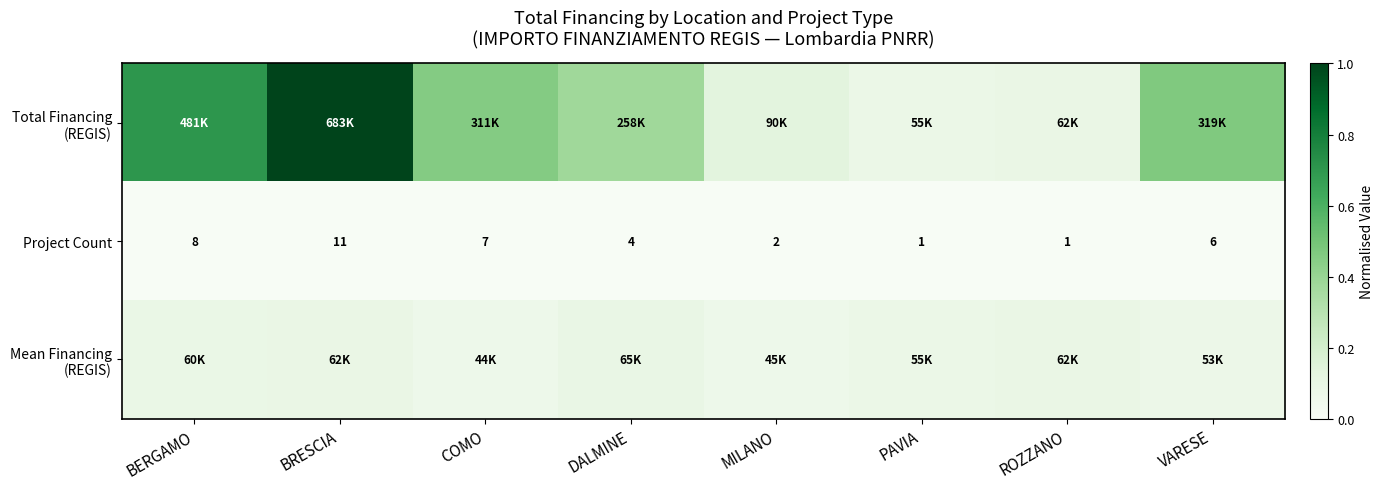

How many data points does each series have?

8